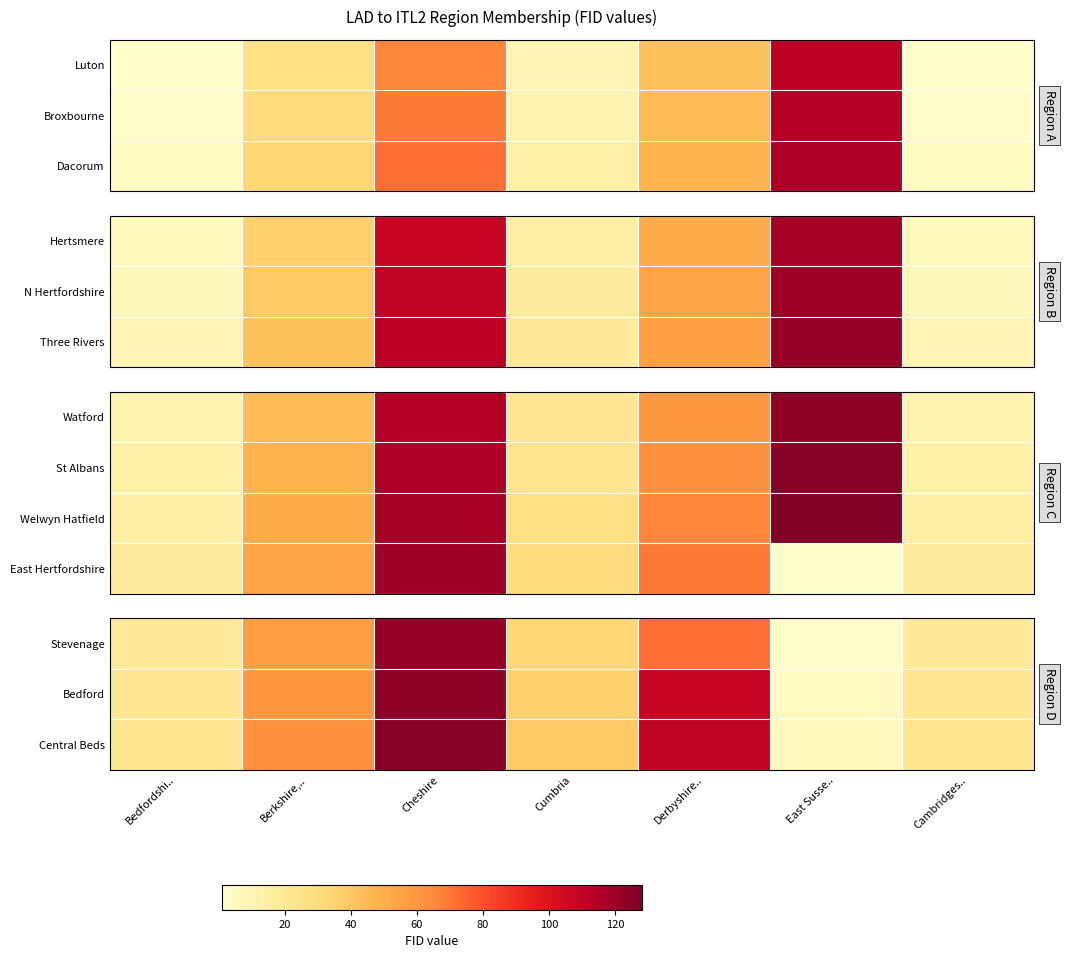

Is the value of Stevenage at Berkshire,.. greater than the value of East Hertfordshire at Berkshire,..?

Yes